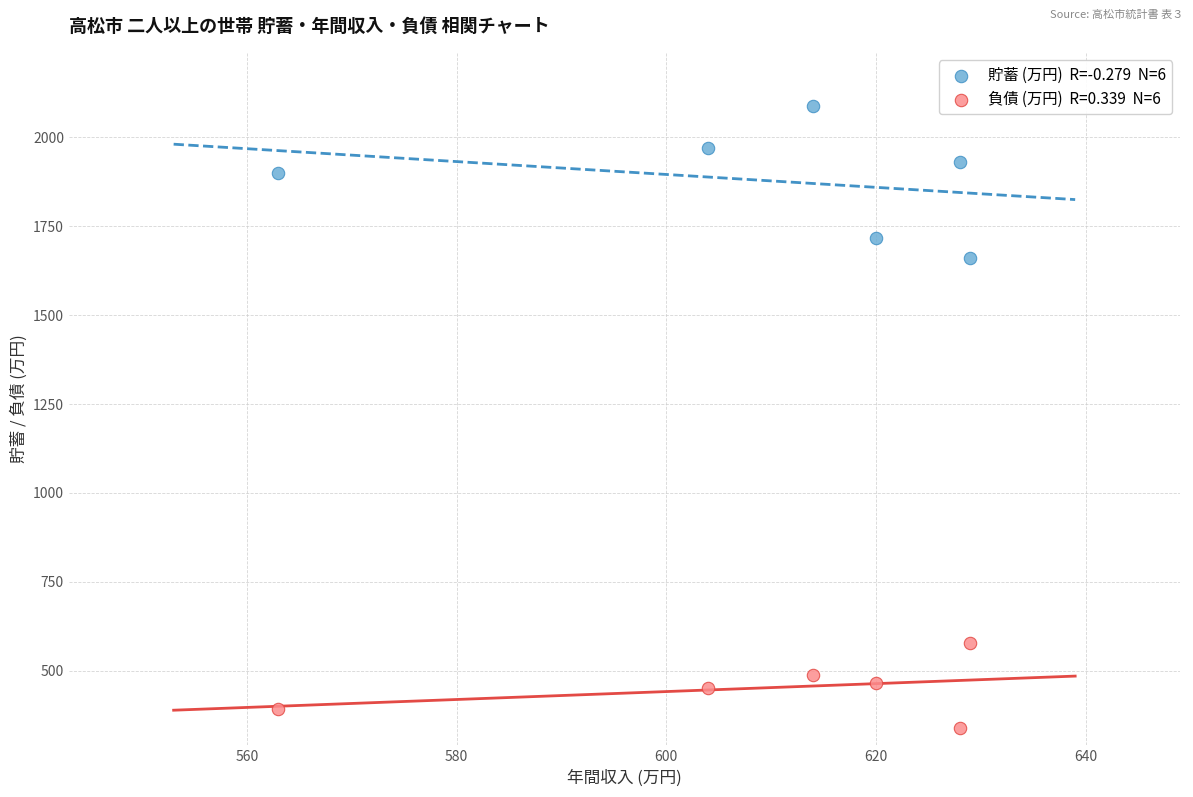

Across all series, what Y value is closest to 1214?

1662